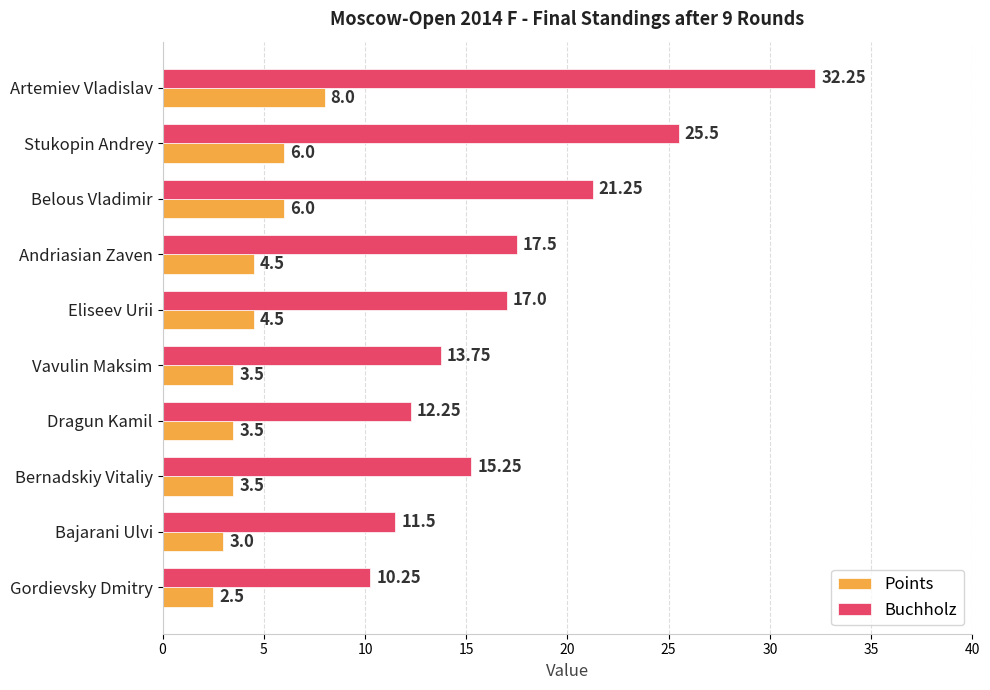

Which series has the widest spread of values?

Buchholz